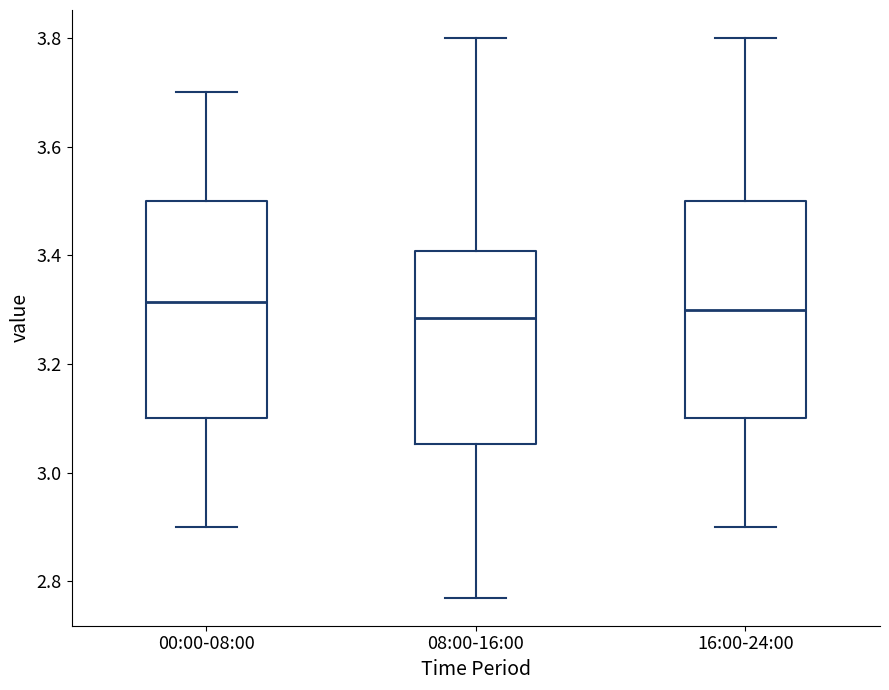

Reading left to right, read every box against the y-axis: the position of its median line, the range the box covers, and the ends of its whiskers. The values are not printed on the chart, so give them approximately, as read against the axis.

00:00-08:00: median 3.32, box 3.10 to 3.50, whiskers 2.90 to 3.70
08:00-16:00: median 3.28, box 3.06 to 3.40, whiskers 2.78 to 3.80
16:00-24:00: median 3.30, box 3.10 to 3.50, whiskers 2.90 to 3.80